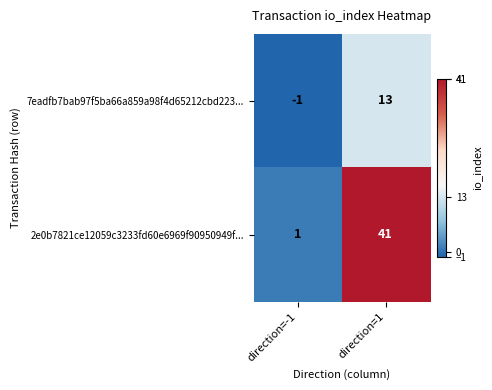

The value of 2e0b7821ce12059c3233fd60e6969f90950949f... at direction=-1 is 1. True or false?

False